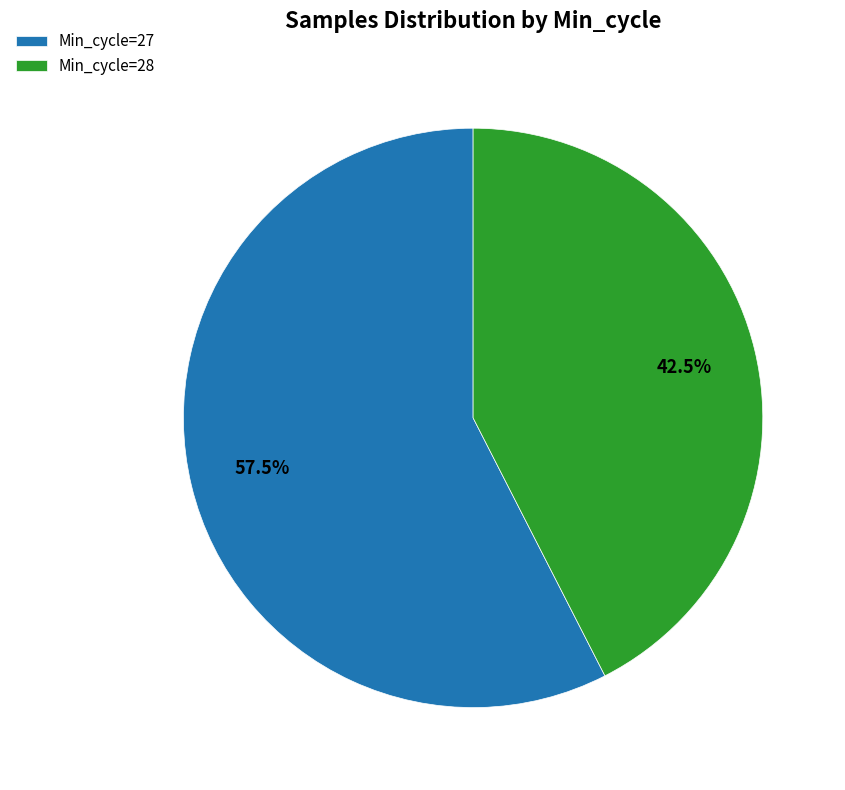

How many segments does this pie chart have?

2